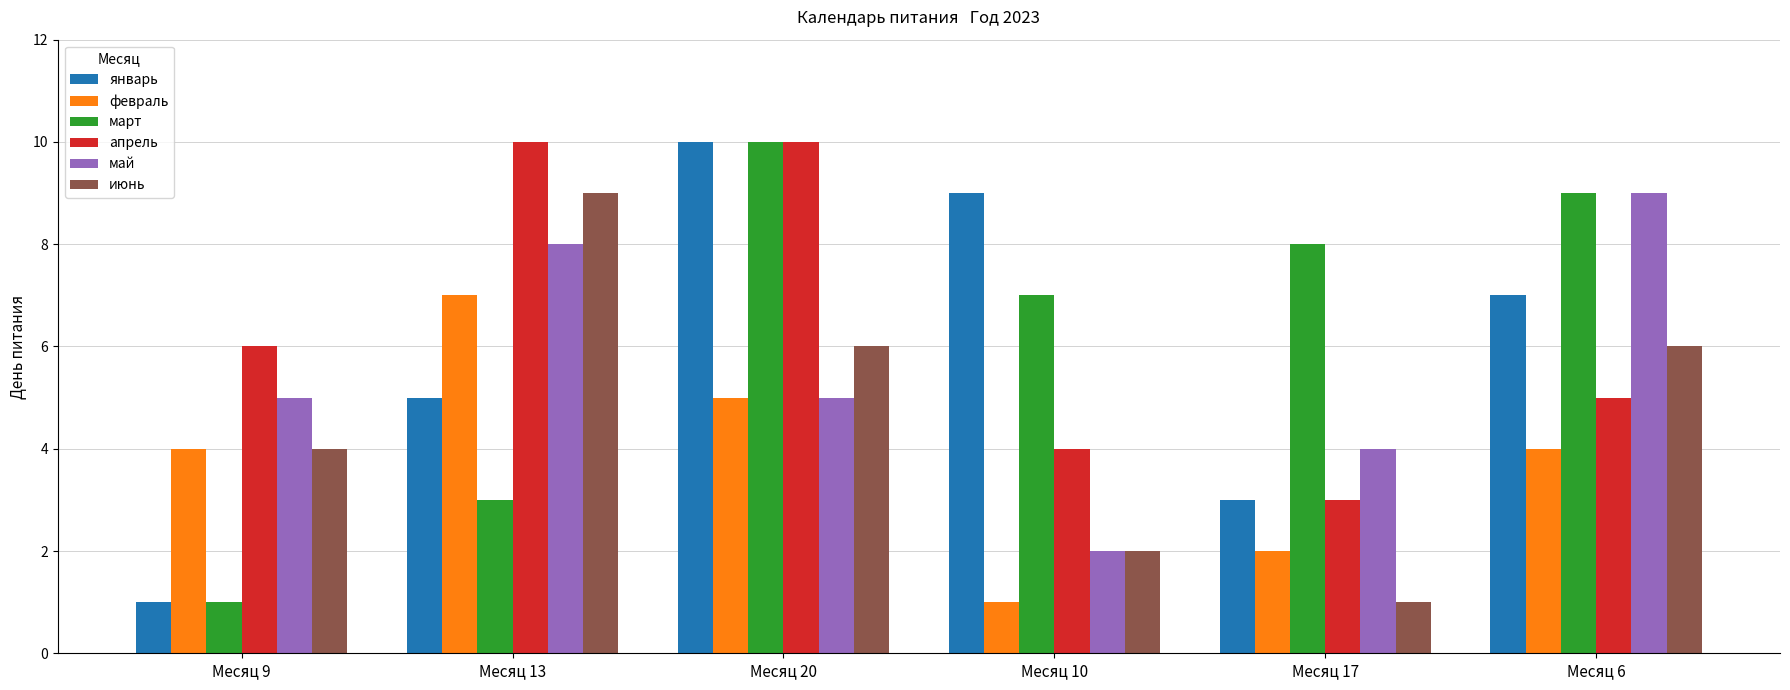

What is the total value across all series at Месяц 17?

21